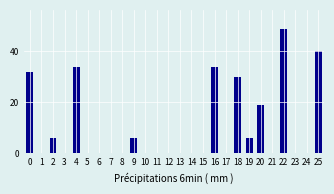

Reading left to right, what are all the values shown in this chart?

0=32	1=0	2=6	3=0	4=34	5=0	6=0	7=0	8=0	9=6	10=0	11=0	12=0	13=0	14=0	15=0	16=34	17=0	18=30	19=6	20=19	21=0	22=49	23=0	24=0	25=40